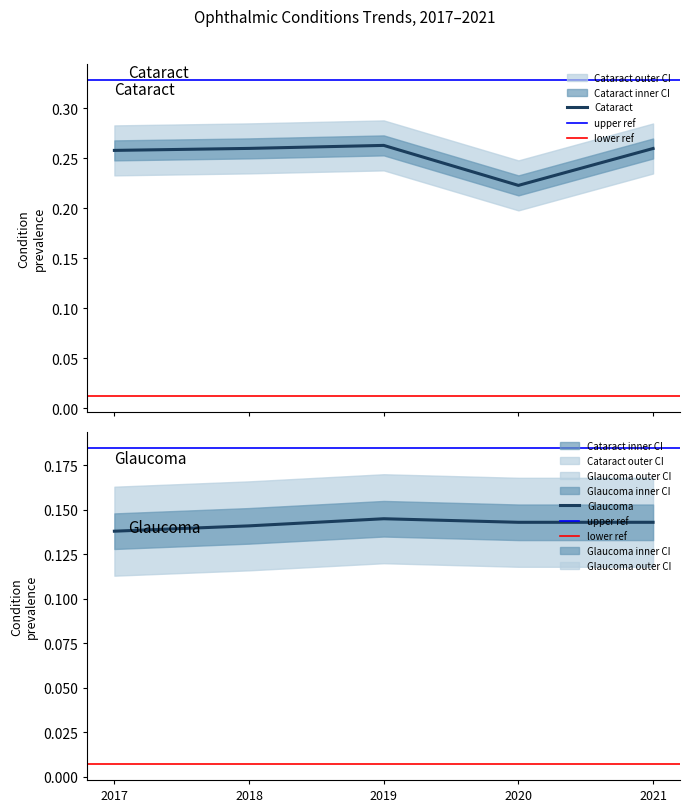

What is the lowest value of the Glaucoma series?

0.1